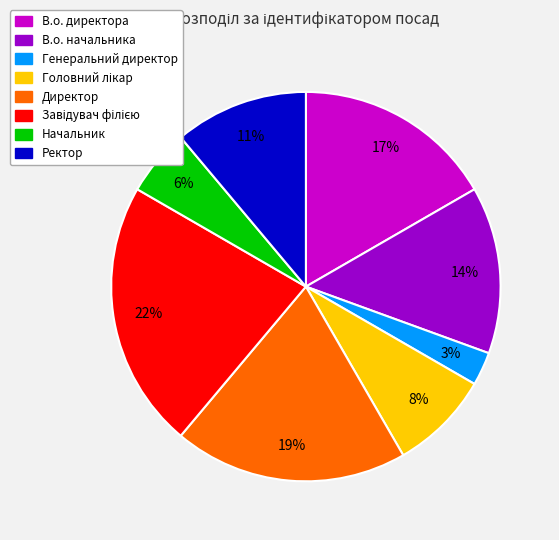

Is В.о. директора the majority of the pie?

No